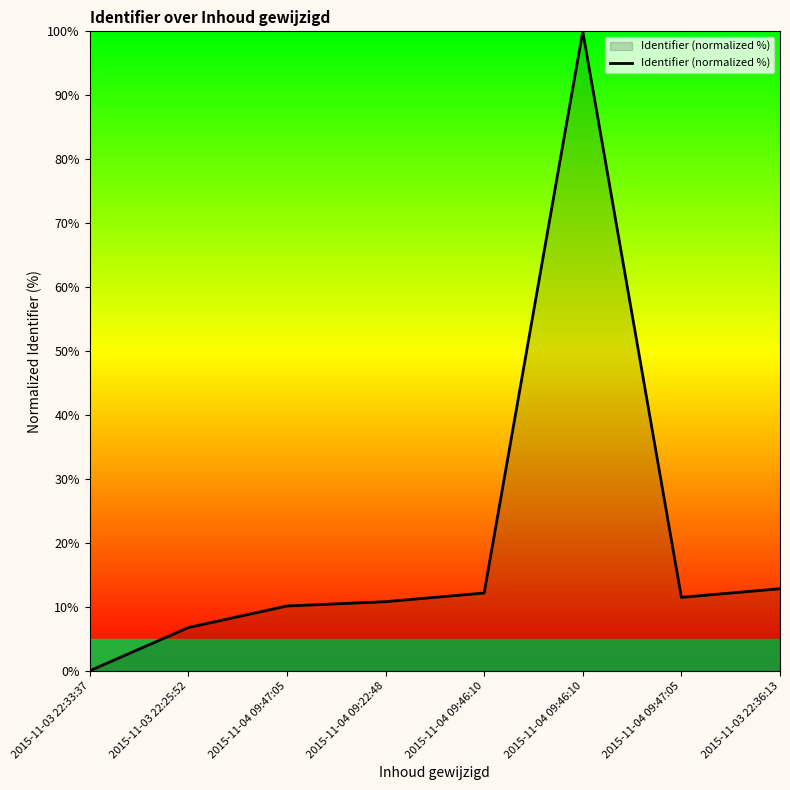

How many lines are shown in the chart?

1